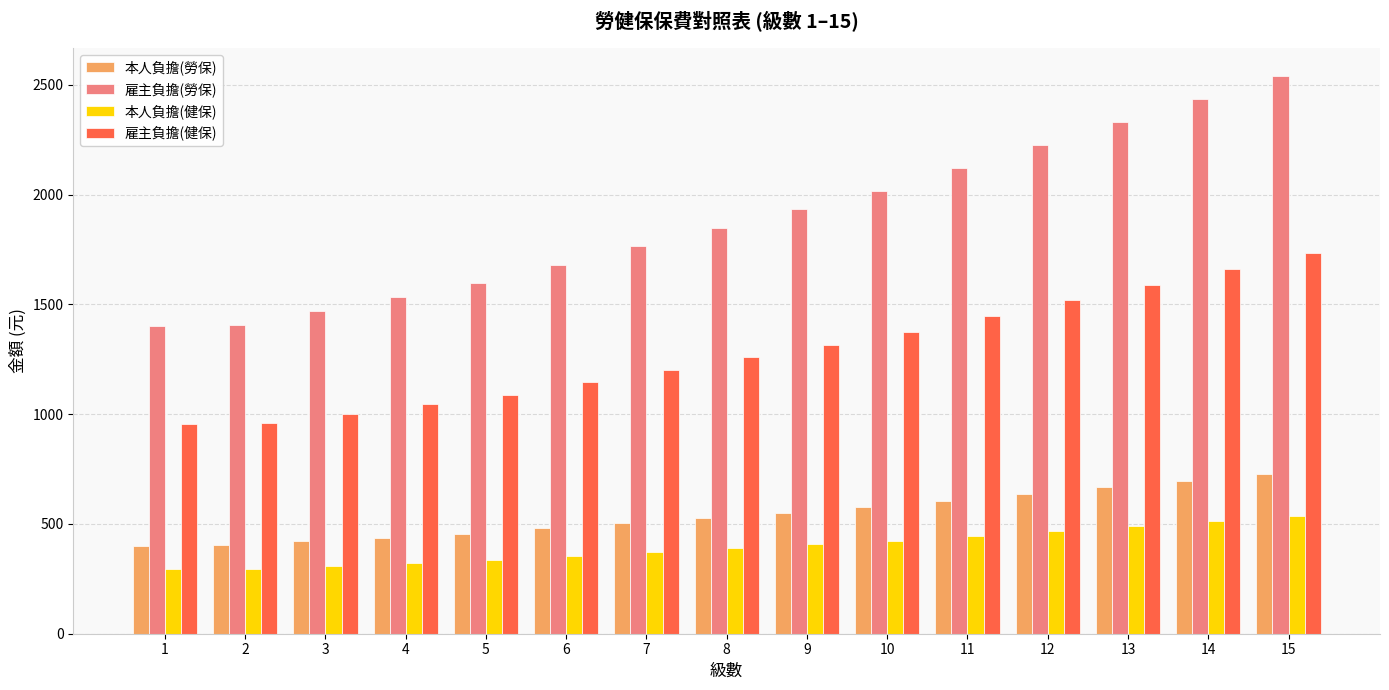

At which category is the sum across all series the highest?

15